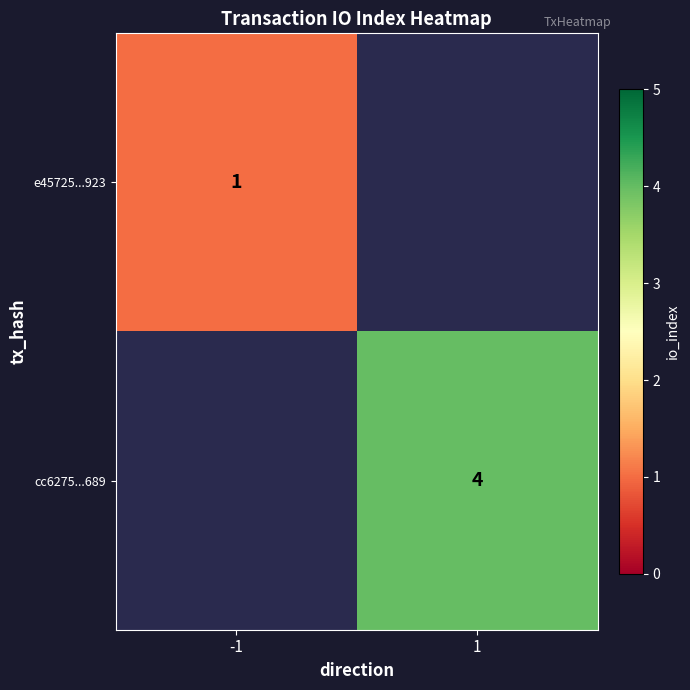

Is the value of cc6275...689 at 1 greater than the value of e45725...923 at -1?

Yes